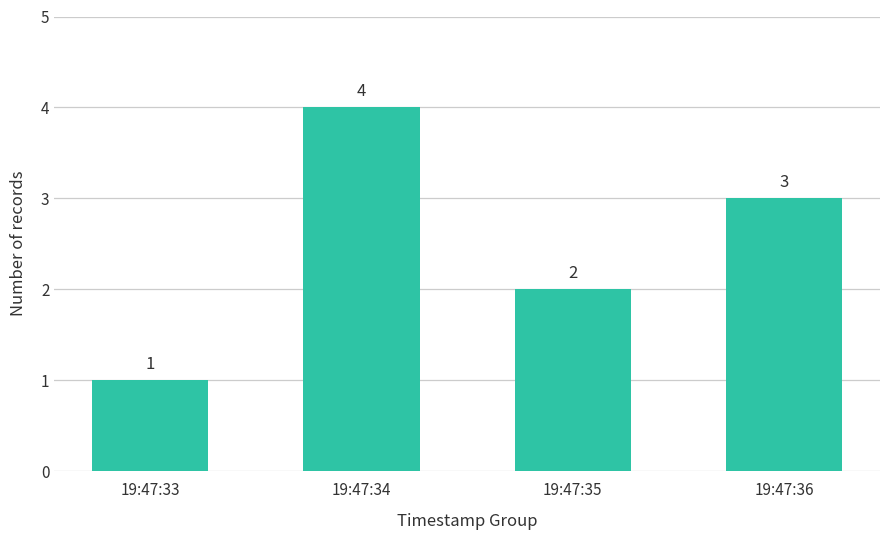

What is the difference between the maximum and minimum values?

3